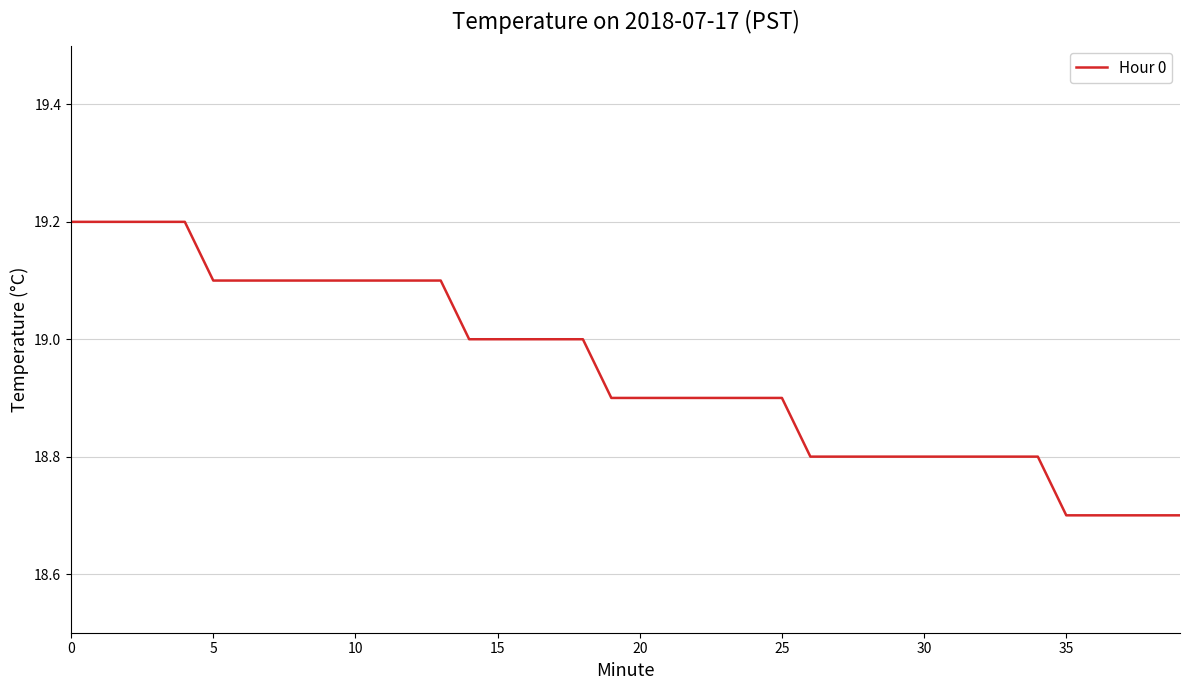

What is the smallest value displayed?

18.7